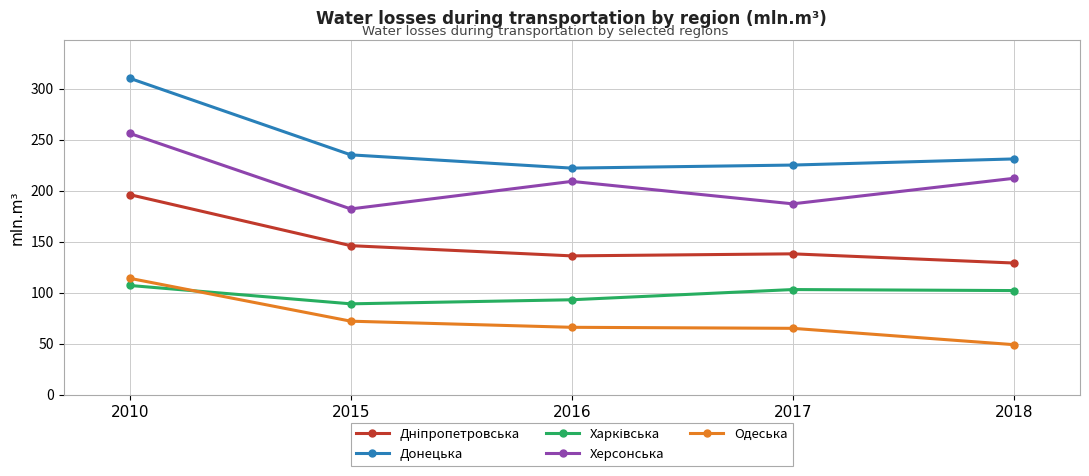

True or false: Донецька and Одеська cross at least once.

False